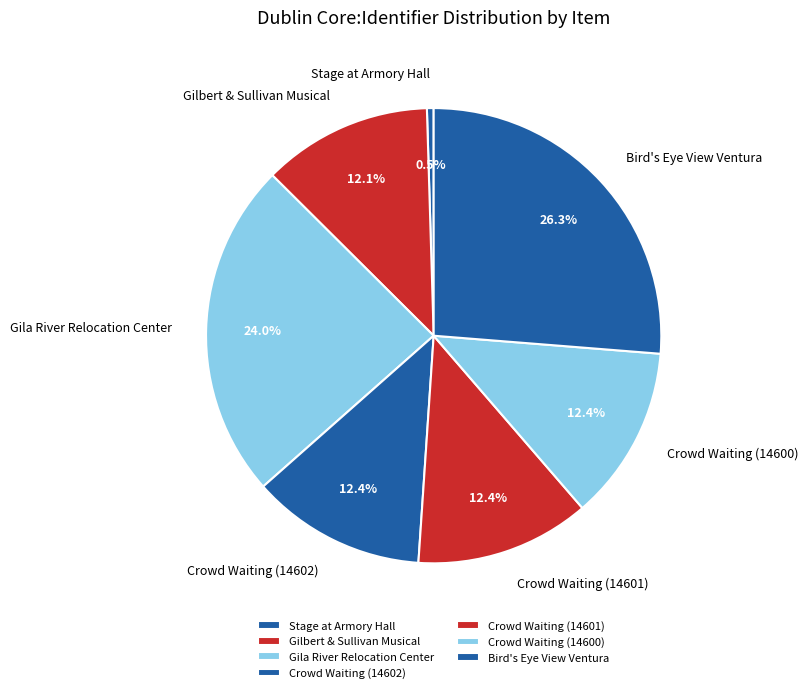

Which slice is the largest?

Bird's Eye View Ventura